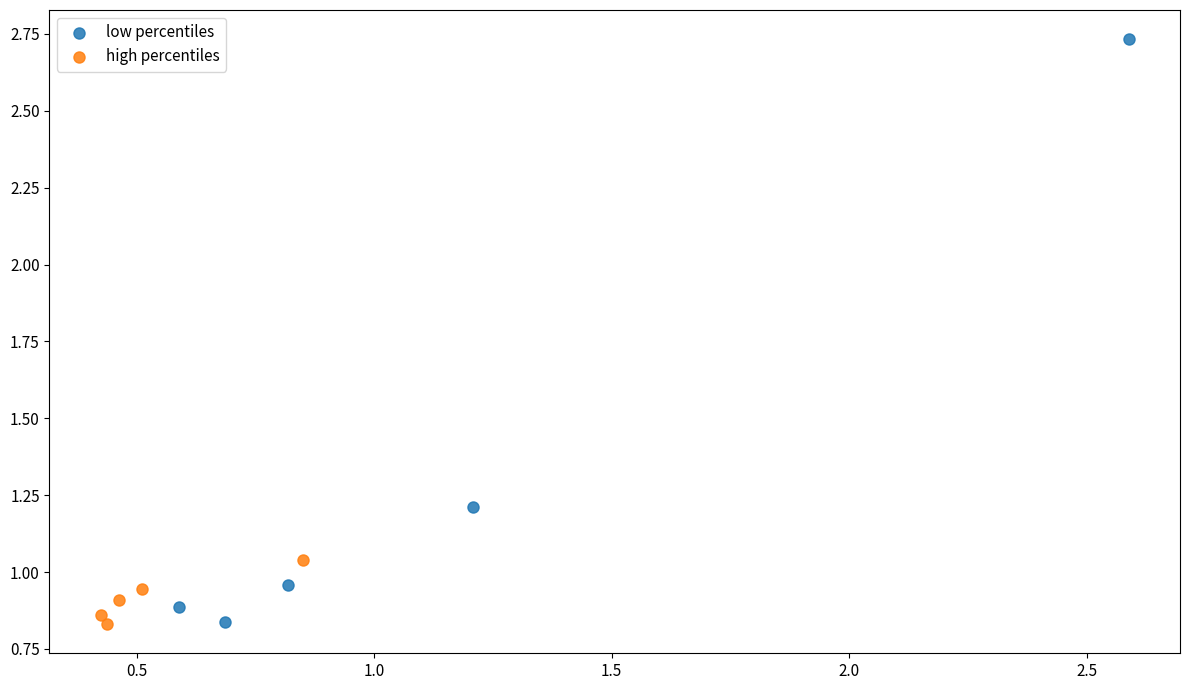

Which series has the largest Y range (max minus min)?

low percentiles